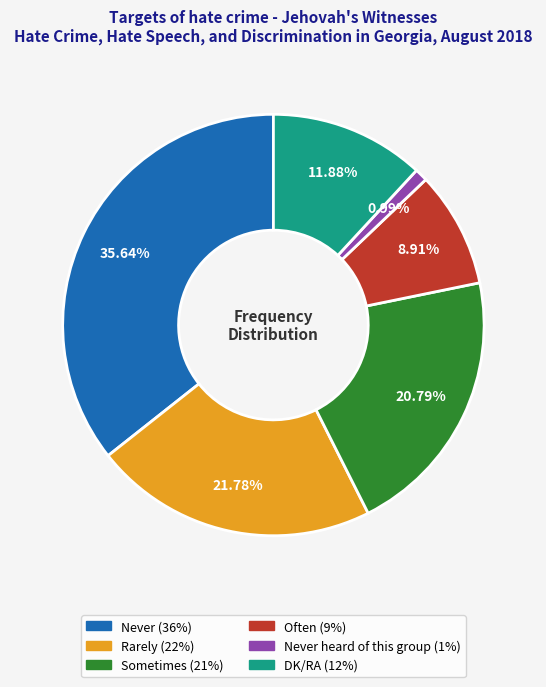

Is there any slice that represents more than half of the pie?

No